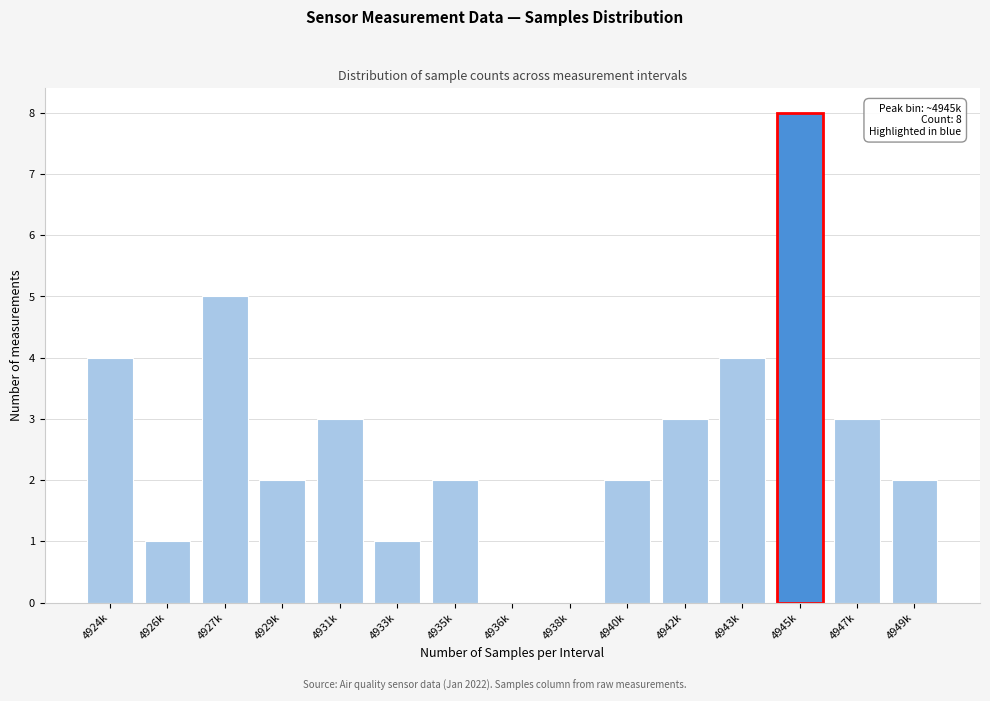

Reading left to right, list all the values displayed in this chart.

4924k=4	4926k=1	4927k=5	4929k=2	4931k=3	4933k=1	4935k=2	4936k=0	4938k=0	4940k=2	4942k=3	4943k=4	4945k=8	4947k=3	4949k=2